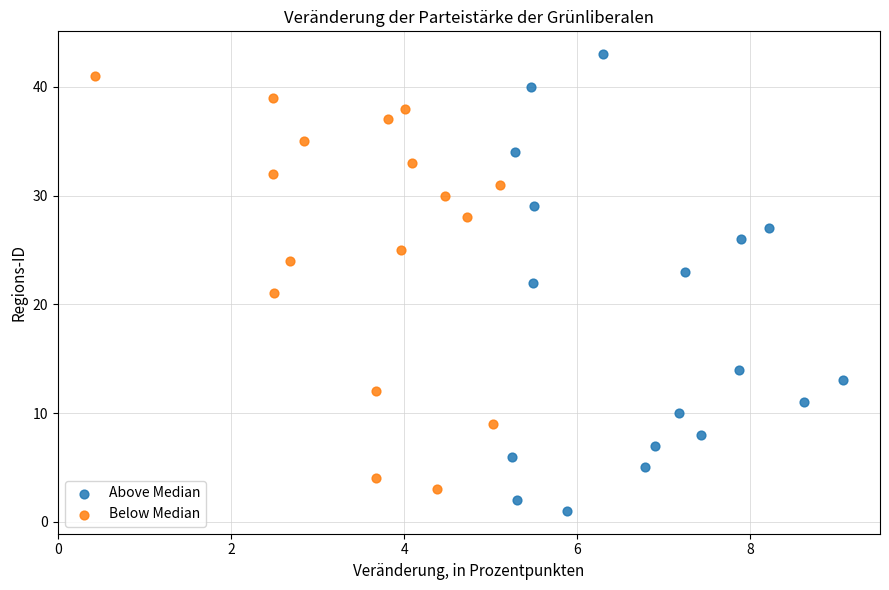

Which series reaches the maximum Y coordinate?

Above Median